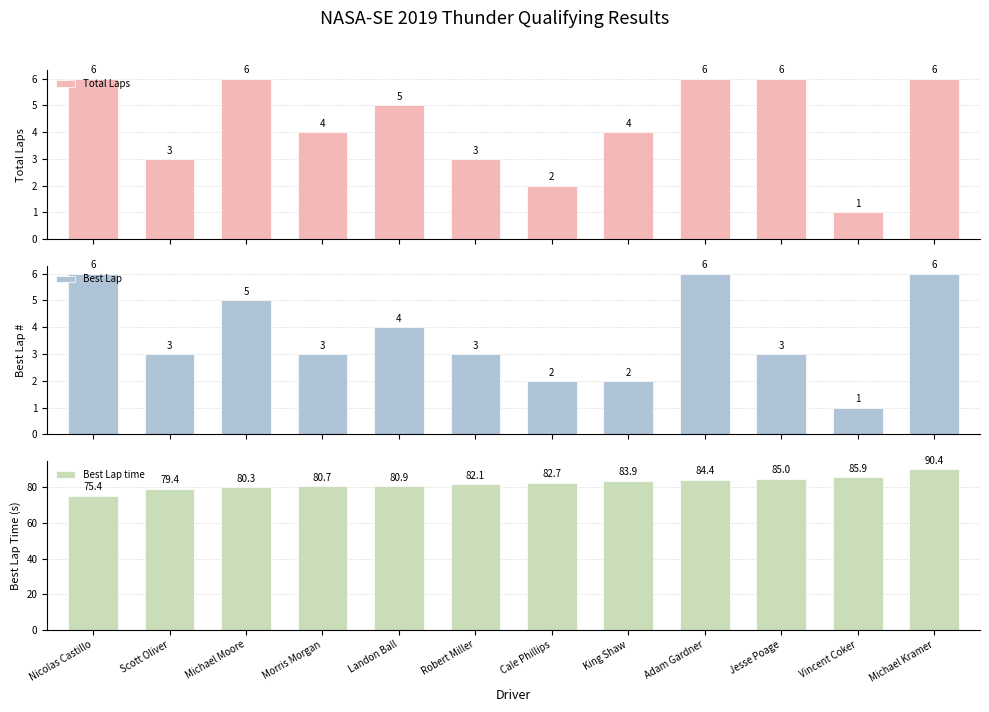

The value of Best Lap at Jesse Poage is 3.0. True or false?

True